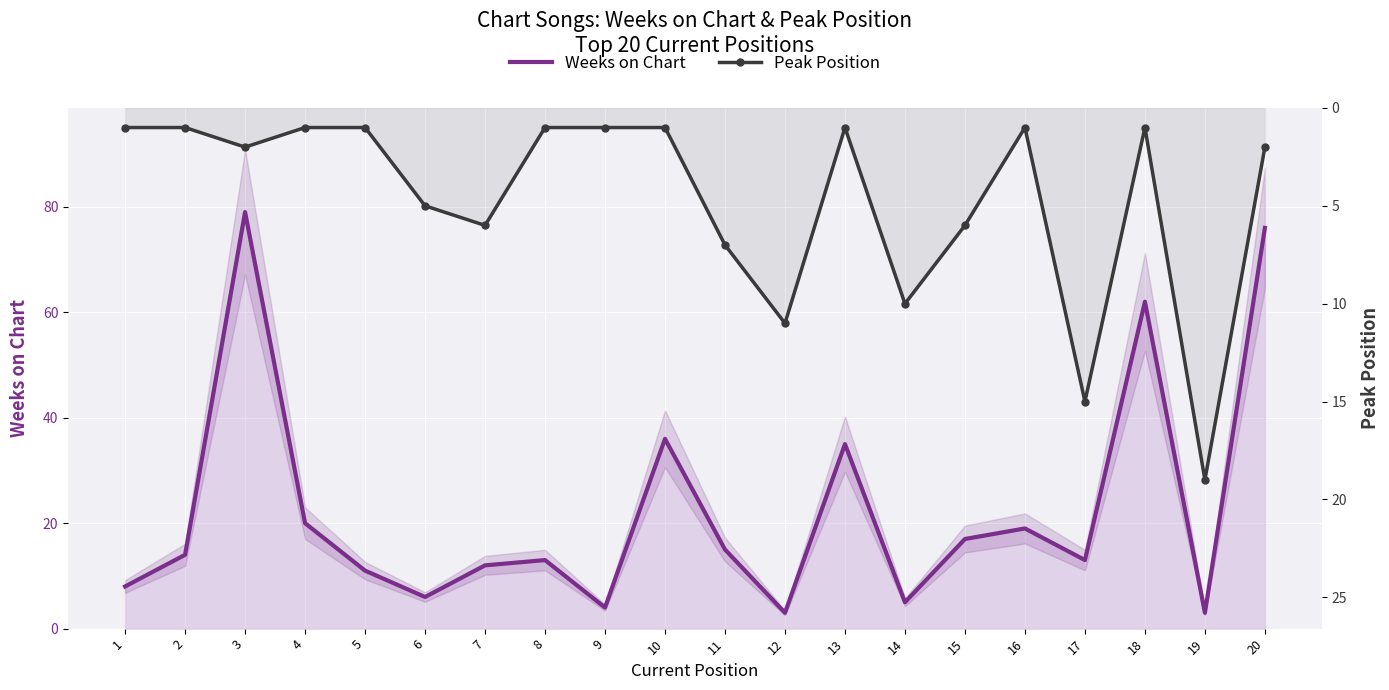

Which series has the largest range (max minus min)?

Weeks on Chart